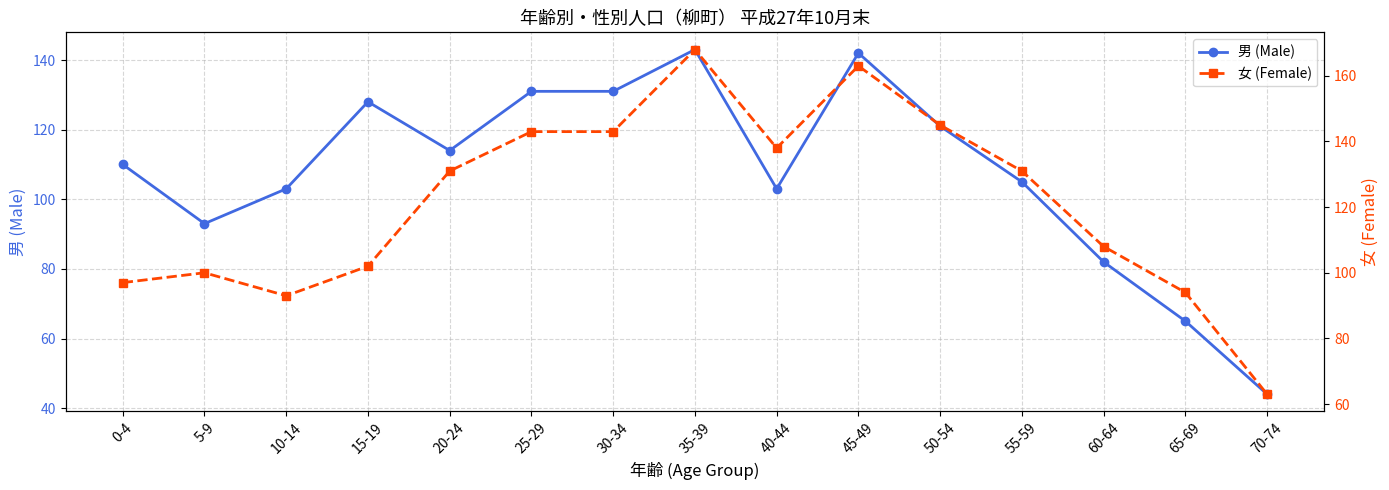

Rank the series at 5-9 from lowest to highest value.

男 (Male), 女 (Female)